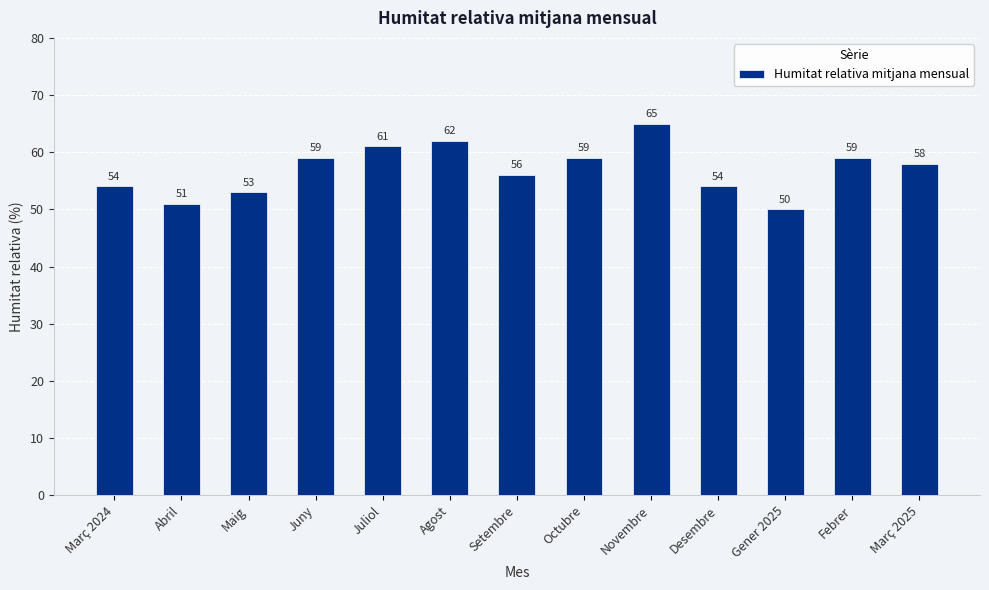

Reading left to right, transcribe all the data shown in this chart.

54	51	53	59	61	62	56	59	65	54	50	59	58